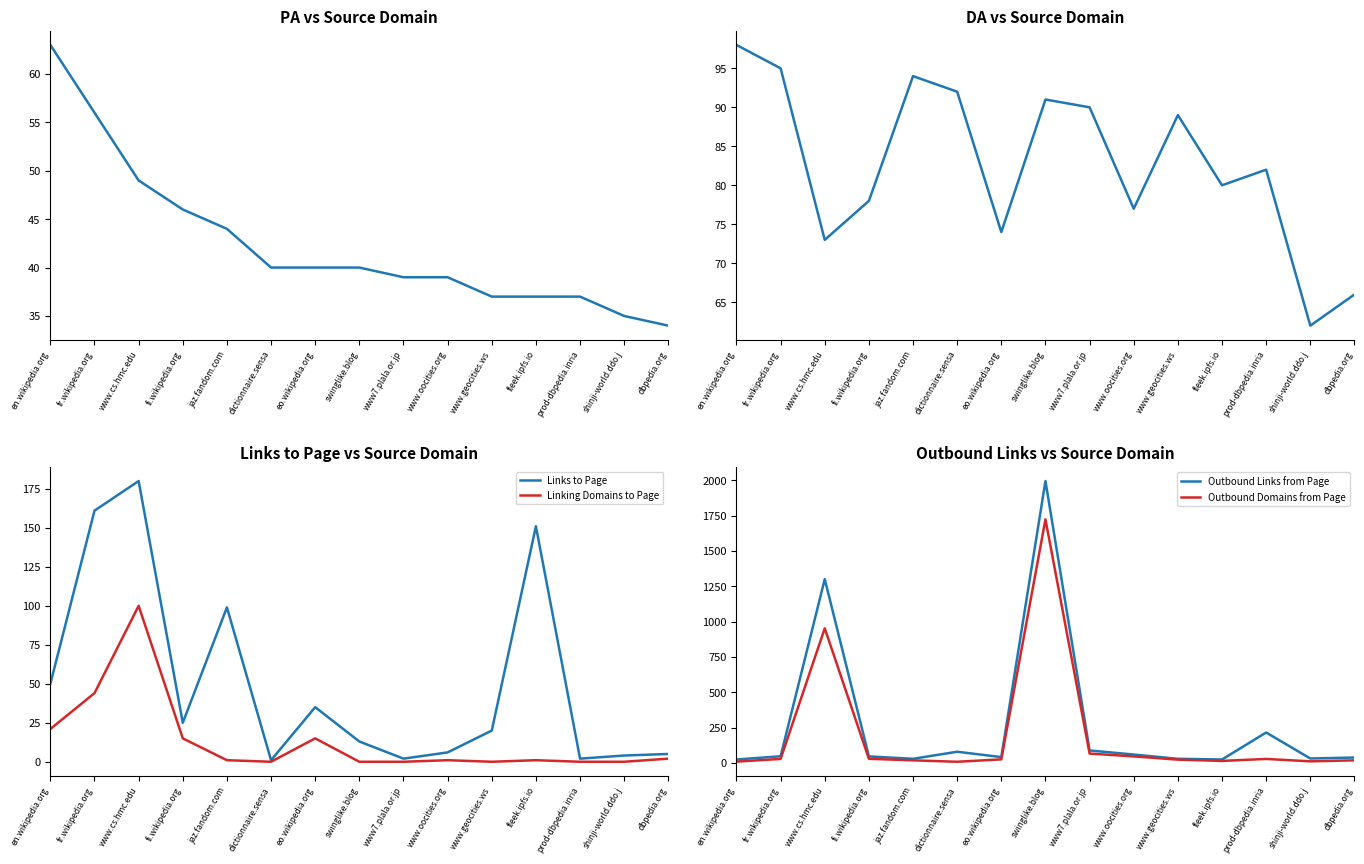

Reading right to left, list all the values displayed in this chart.

PA: dbpedia.org=34	shinji-world.ddo.j=35	prod-dbpedia.inria=37	fleek.ipfs.io=37	www.geocities.ws=37	www.oocities.org=39	www7.plala.or.jp=39	swinglike.blog=40	eo.wikipedia.org=40	dictionnaire.sensa=40	jaz.fandom.com=44	fi.wikipedia.org=46	www.cs.hmc.edu=49	fr.wikipedia.org=56	en.wikipedia.org=63
DA: dbpedia.org=66	shinji-world.ddo.j=62	prod-dbpedia.inria=82	fleek.ipfs.io=80	www.geocities.ws=89	www.oocities.org=77	www7.plala.or.jp=90	swinglike.blog=91	eo.wikipedia.org=74	dictionnaire.sensa=92	jaz.fandom.com=94	fi.wikipedia.org=78	www.cs.hmc.edu=73	fr.wikipedia.org=95	en.wikipedia.org=98
Links to Page: dbpedia.org=5	shinji-world.ddo.j=4	prod-dbpedia.inria=2	fleek.ipfs.io=151	www.geocities.ws=20	www.oocities.org=6	www7.plala.or.jp=2	swinglike.blog=13	eo.wikipedia.org=35	dictionnaire.sensa=1	jaz.fandom.com=99	fi.wikipedia.org=25	www.cs.hmc.edu=180	fr.wikipedia.org=161	en.wikipedia.org=50
Linking Domains to Page: dbpedia.org=2	shinji-world.ddo.j=0	prod-dbpedia.inria=0	fleek.ipfs.io=1	www.geocities.ws=0	www.oocities.org=1	www7.plala.or.jp=0	swinglike.blog=0	eo.wikipedia.org=15	dictionnaire.sensa=0	jaz.fandom.com=1	fi.wikipedia.org=15	www.cs.hmc.edu=100	fr.wikipedia.org=44	en.wikipedia.org=21
Outbound Links from Page: dbpedia.org=38	shinji-world.ddo.j=31	prod-dbpedia.inria=215	fleek.ipfs.io=24	www.geocities.ws=29	www.oocities.org=59	www7.plala.or.jp=88	swinglike.blog=1994	eo.wikipedia.org=41	dictionnaire.sensa=79	jaz.fandom.com=29	fi.wikipedia.org=46	www.cs.hmc.edu=1300	fr.wikipedia.org=47	en.wikipedia.org=24
Outbound Domains from Page: dbpedia.org=18	shinji-world.ddo.j=11	prod-dbpedia.inria=28	fleek.ipfs.io=14	www.geocities.ws=23	www.oocities.org=46	www7.plala.or.jp=66	swinglike.blog=1723	eo.wikipedia.org=25	dictionnaire.sensa=8	jaz.fandom.com=18	fi.wikipedia.org=29	www.cs.hmc.edu=952	fr.wikipedia.org=28	en.wikipedia.org=9